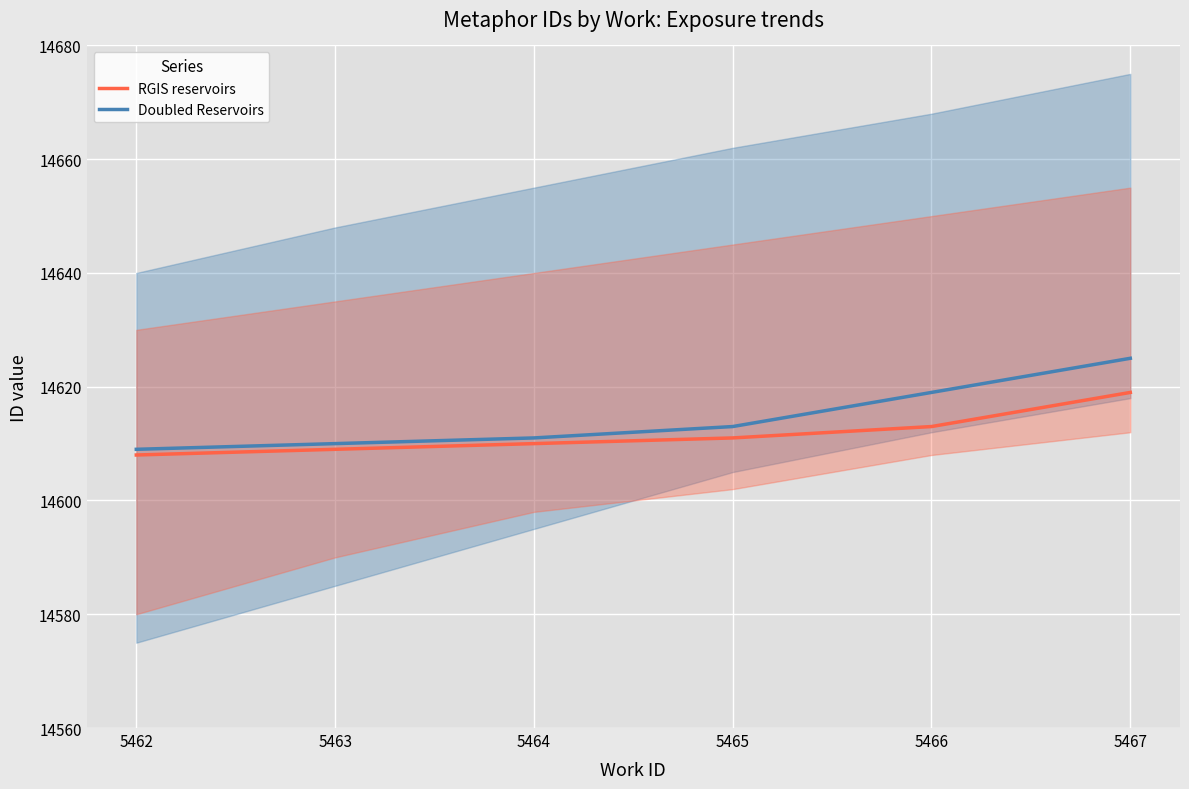

What is the value of the RGIS reservoirs point at the 2nd from the left?

14609